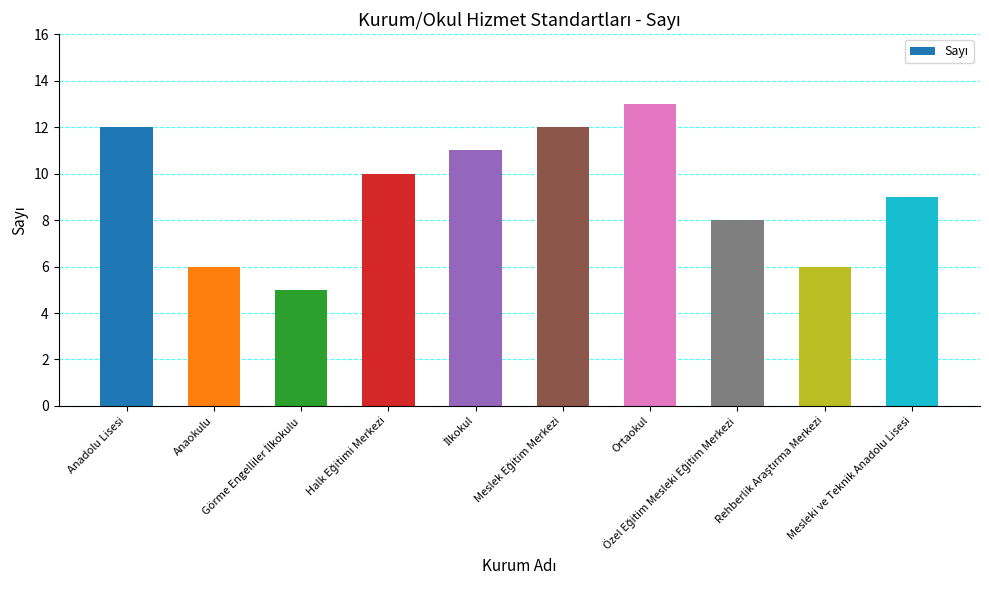

What is the sum of all values?

92